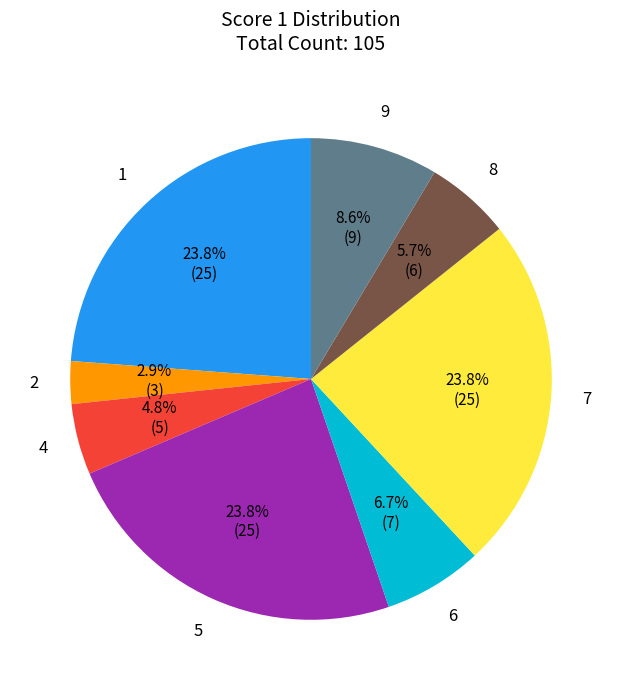

Which category has the smallest portion of the pie?

2